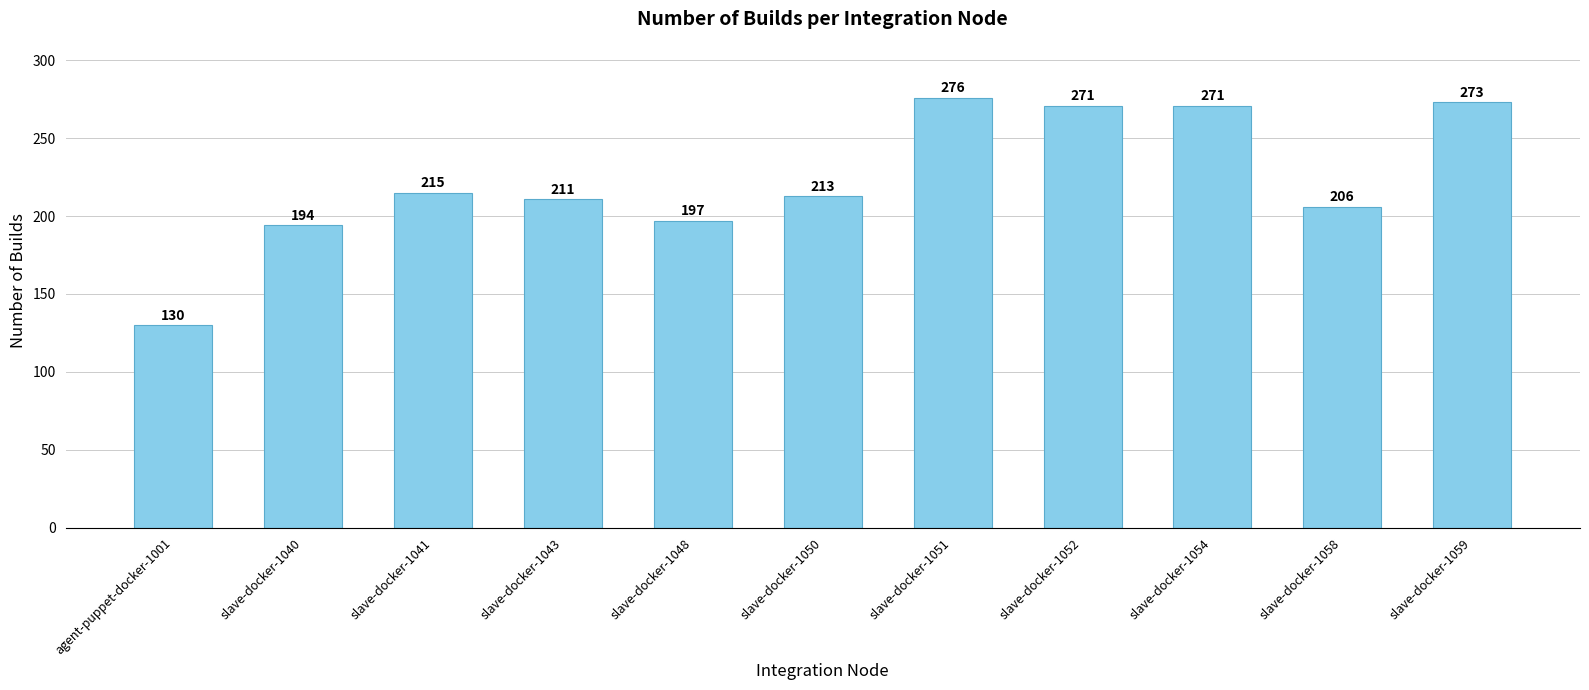

What is the minimum value shown in the chart?

130